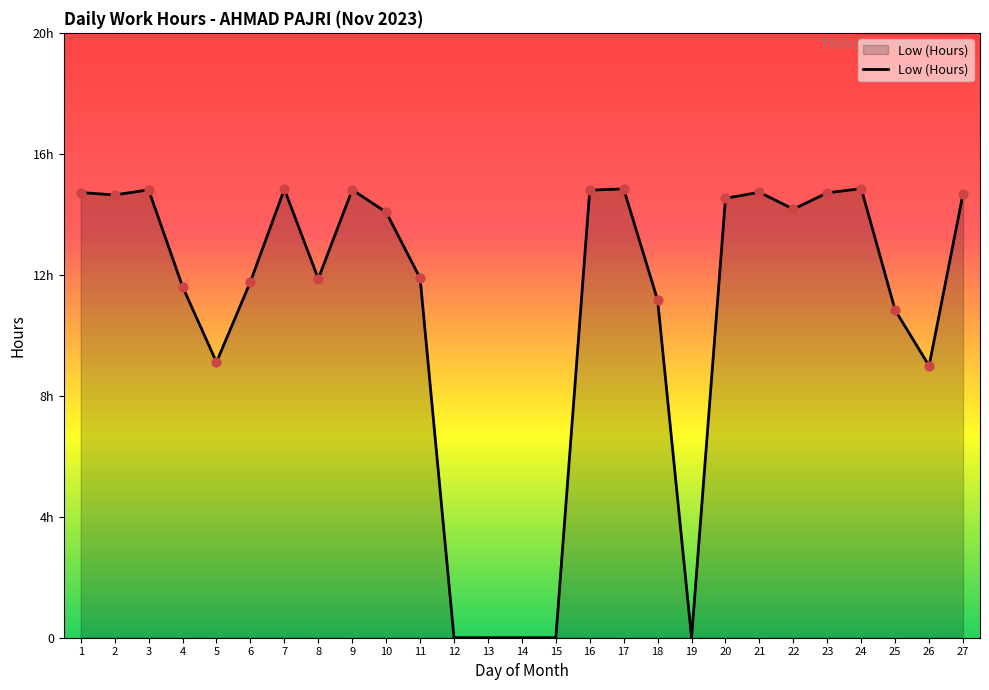

Which has a higher value, 15 or 17?

17